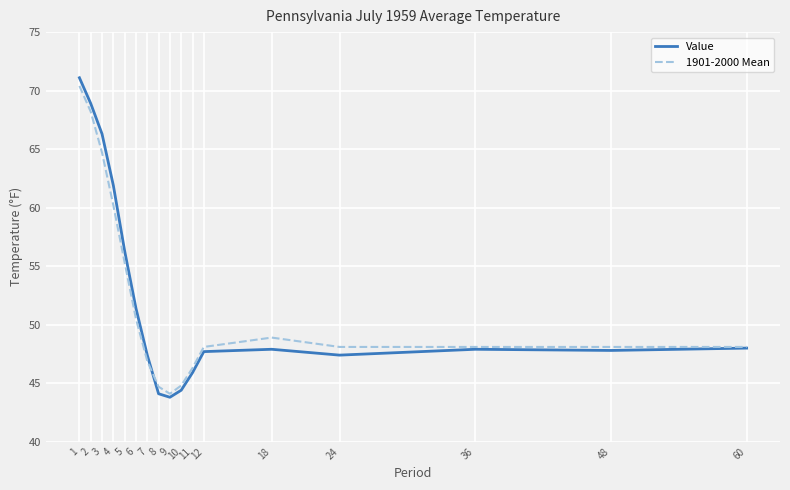

What is the highest value of the 1901-2000 Mean series?

70.4